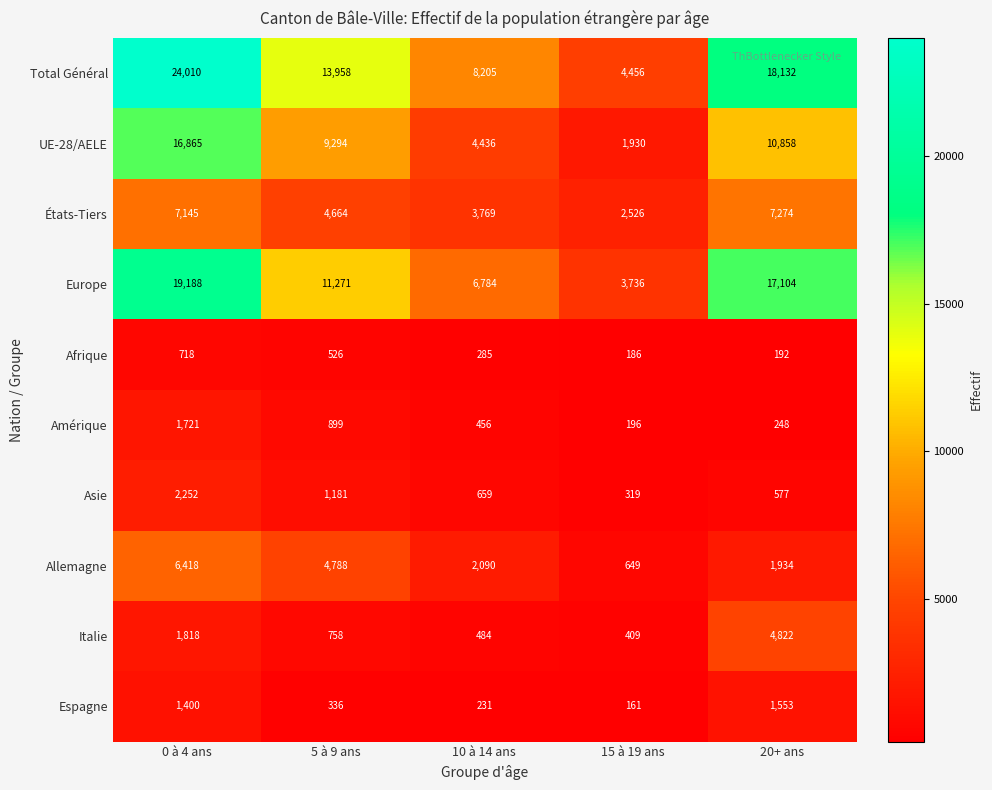

True or false: États-Tiers has a value of 2526 at 15 à 19 ans.

True